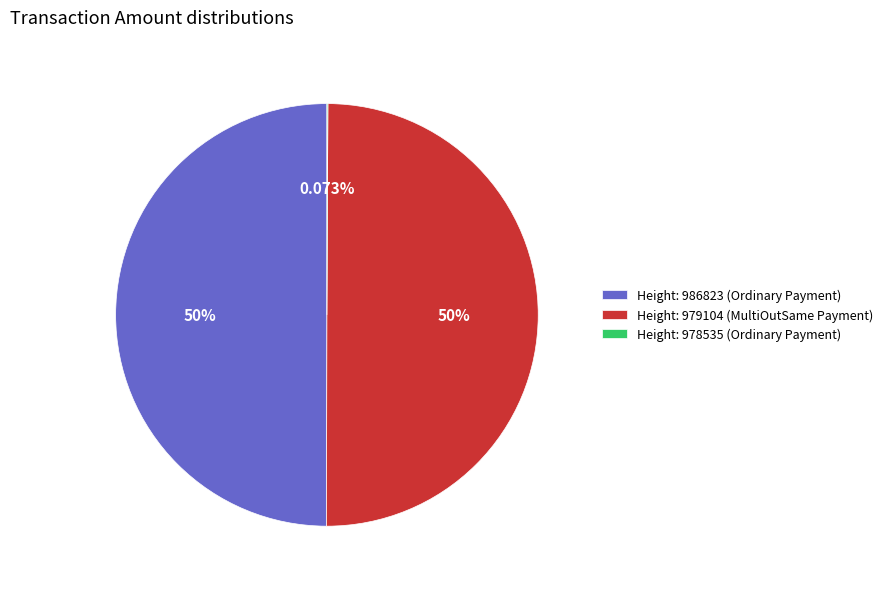

Is the sum of Height: 979104 (MultiOutSame Payment) and Height: 986823 (Ordinary Payment) greater than half?

Yes